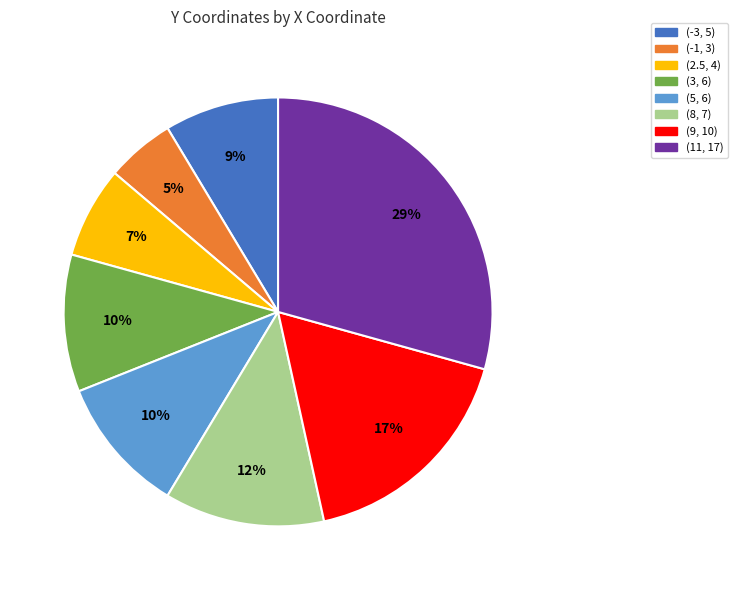

What is the smallest slice in the pie chart?

(-1, 3)